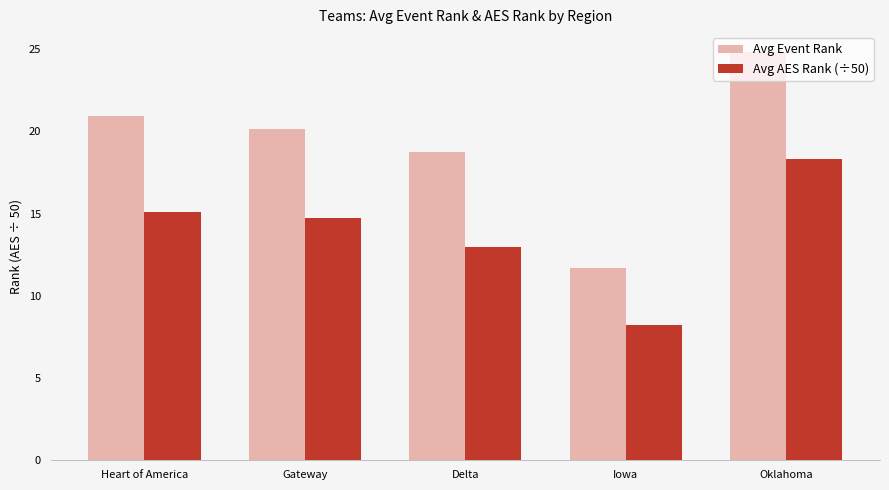

Which series has the widest spread of values?

Avg Event Rank